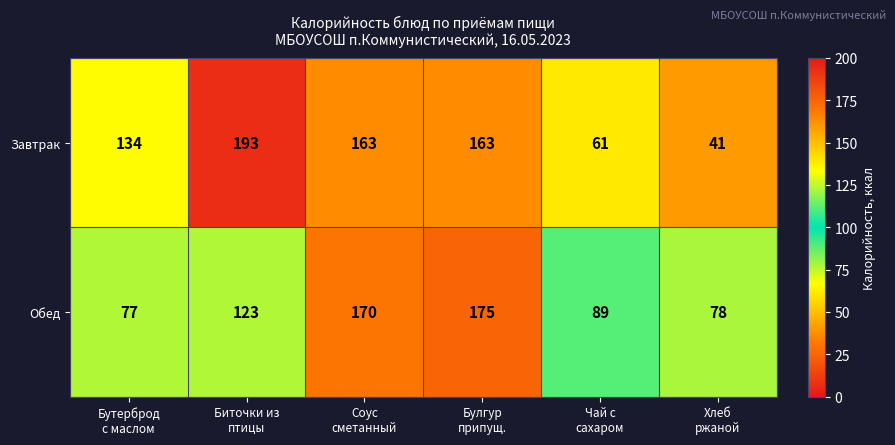

List the series in order of their peak value, lowest first.

Обед, Завтрак